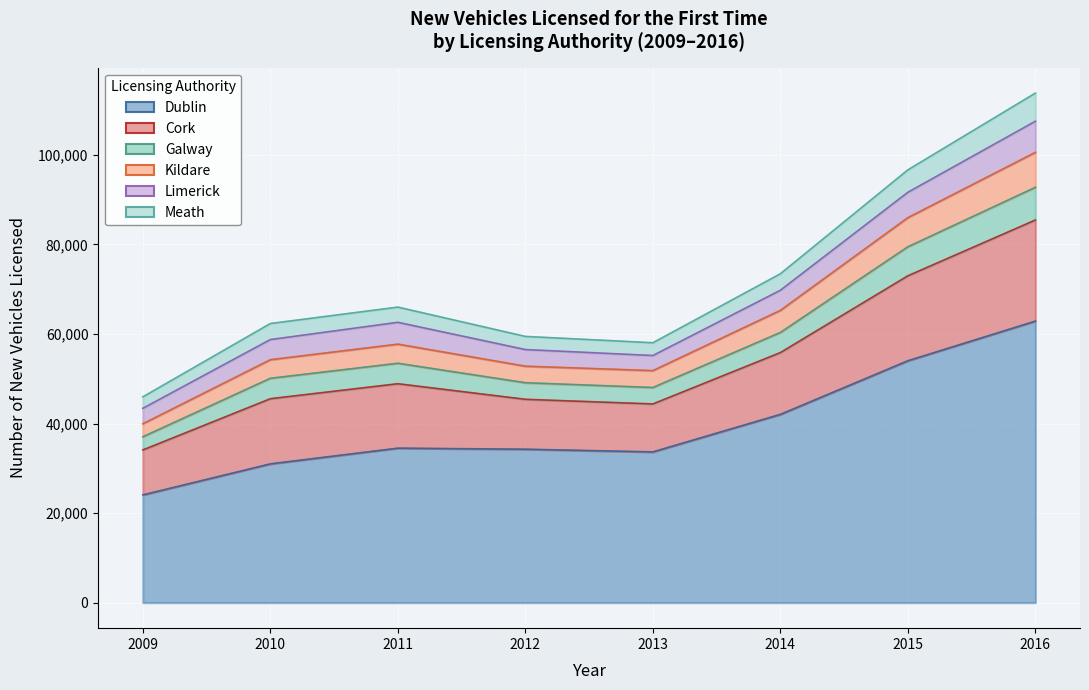

Does the chart display data point markers on the line(s)?

No